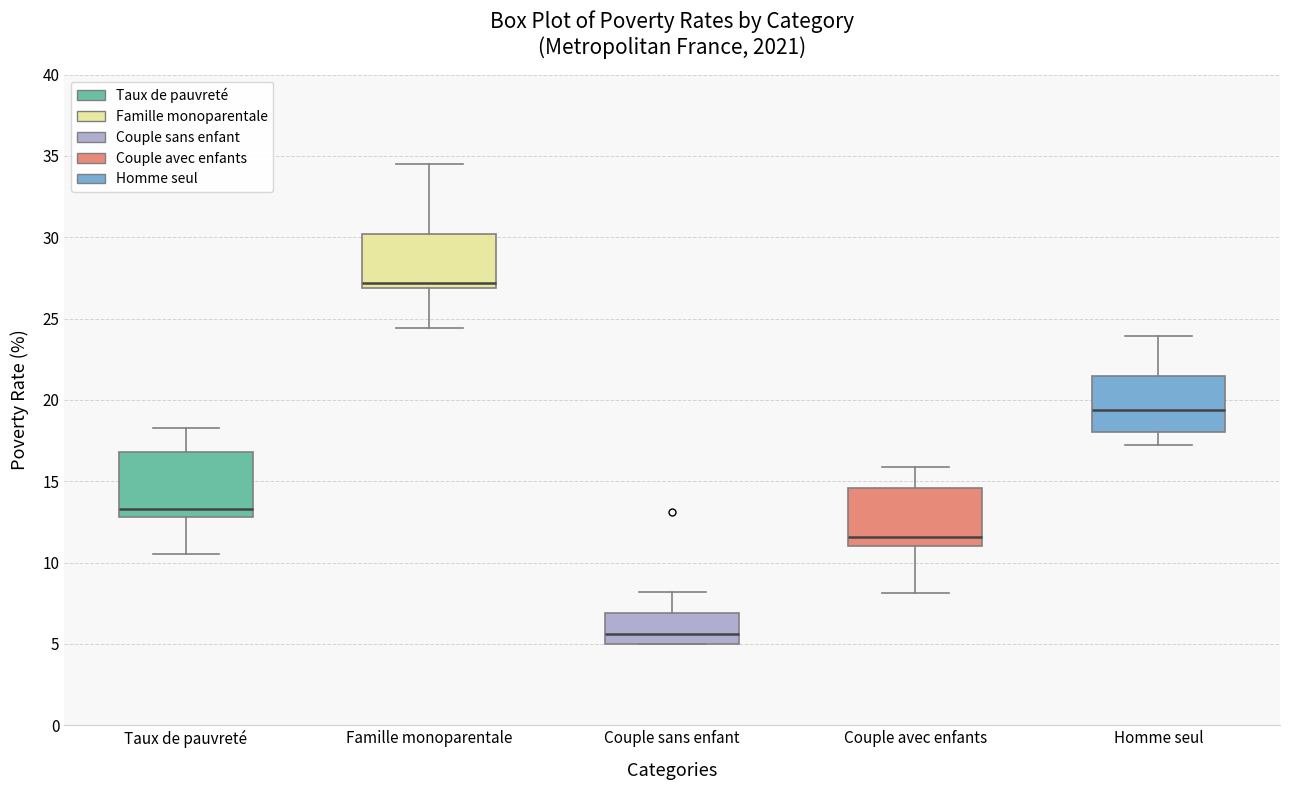

Reading left to right, read every box against the y-axis: the position of its median line, the range the box covers, and the ends of its whiskers. The values are not printed on the chart, so give them approximately, as read against the axis.

Taux de pauvreté: median 13.5, box 13.0 to 17.0, whiskers 10.5 to 18.5
Famille monoparentale: median 27.0 (just above the box's lower edge), box 27.0 to 30.0, whiskers 24.5 to 34.5
Couple sans enfant: median 5.5, box 5.0 to 7.0, whiskers 5.0 to 8.0
Couple avec enfants: median 11.5, box 11.0 to 14.5, whiskers 8.0 to 16.0
Homme seul: median 19.5, box 18.0 to 21.5, whiskers 17.0 to 24.0